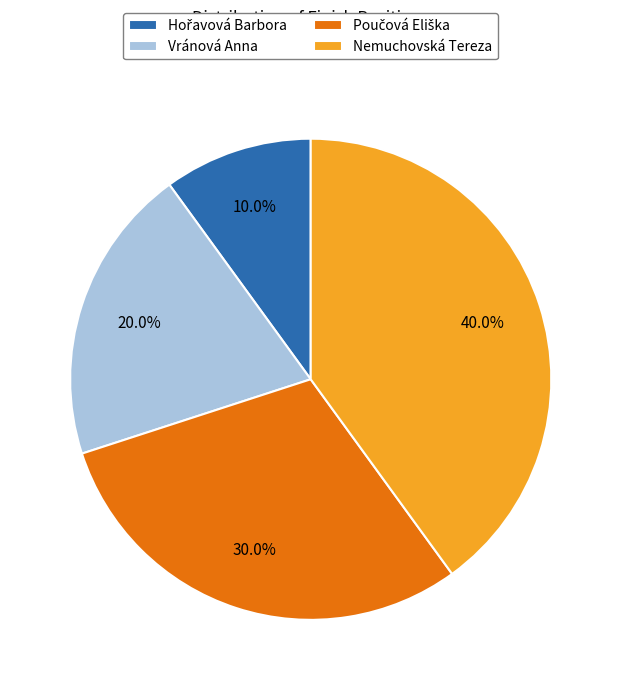

Does Nemuchovská Tereza represent more than half of the total?

No